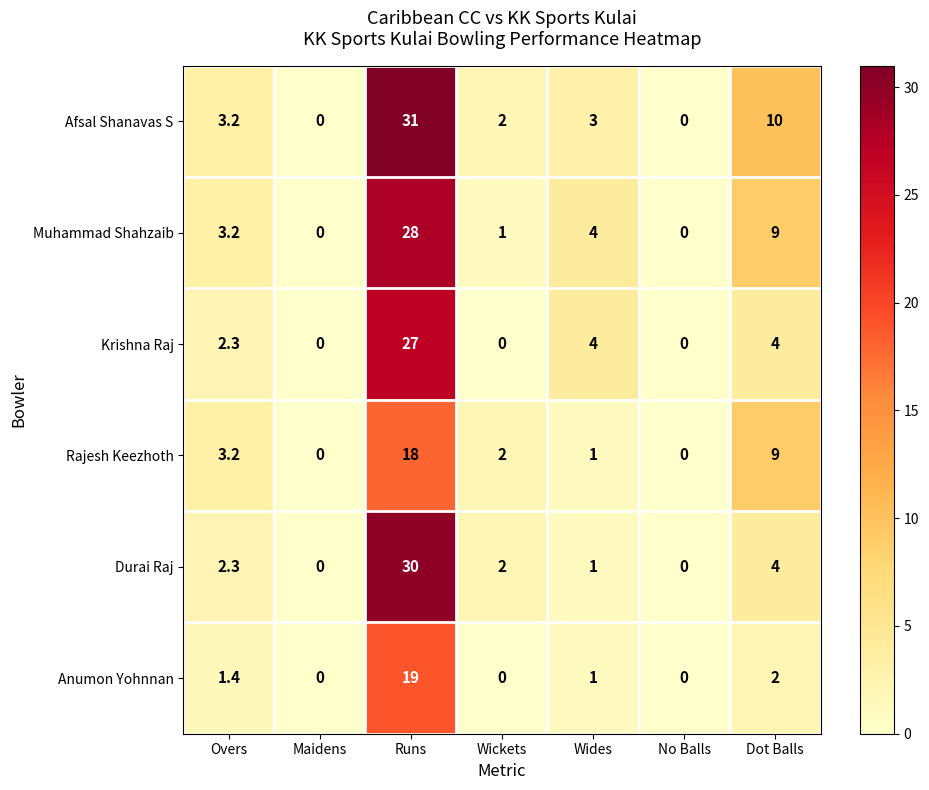

At how many categories does at least one series exceed 18?

1